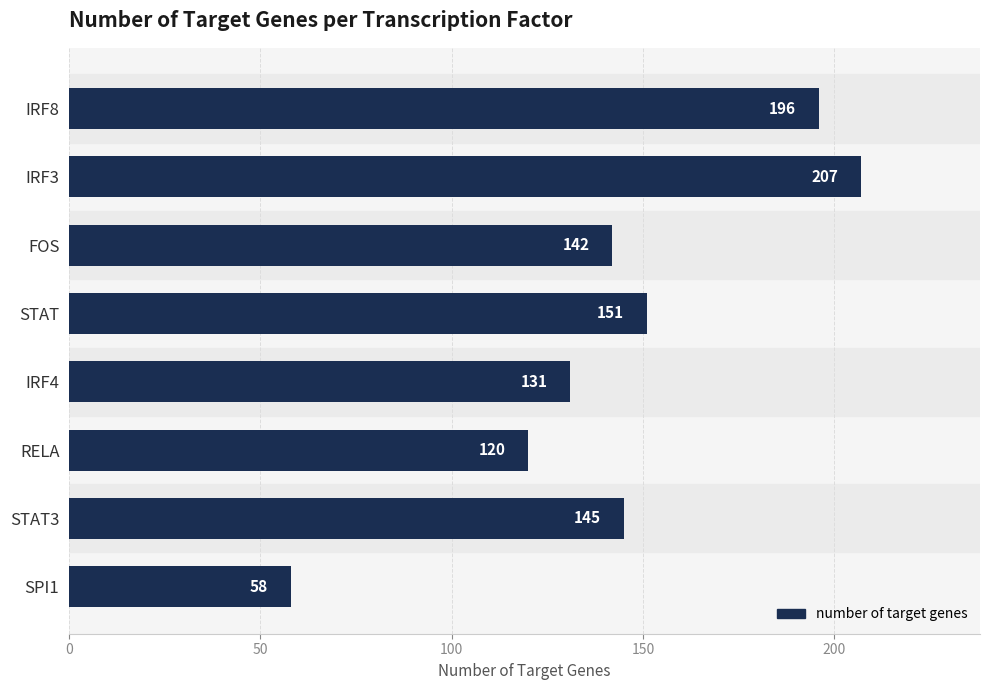

Reading top to bottom, extract all data points from this chart.

196	207	142	151	131	120	145	58